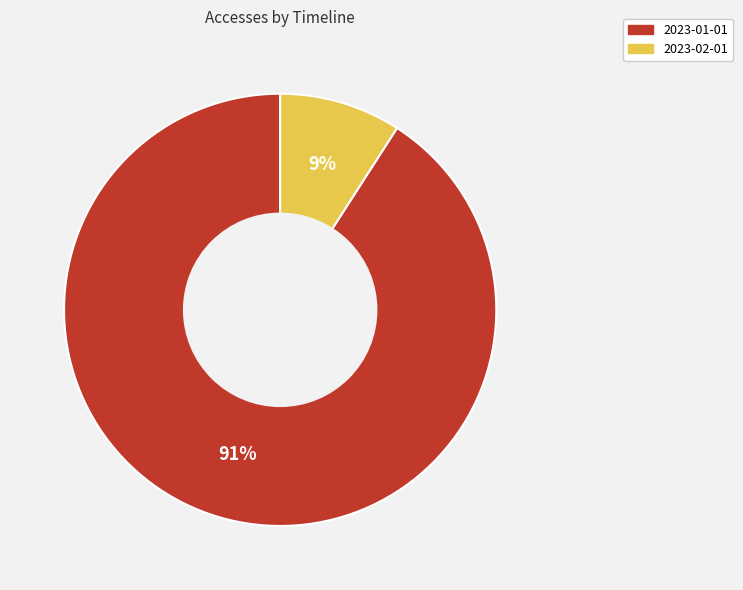

Which has a higher value, 2023-02-01 or 2023-01-01?

2023-01-01